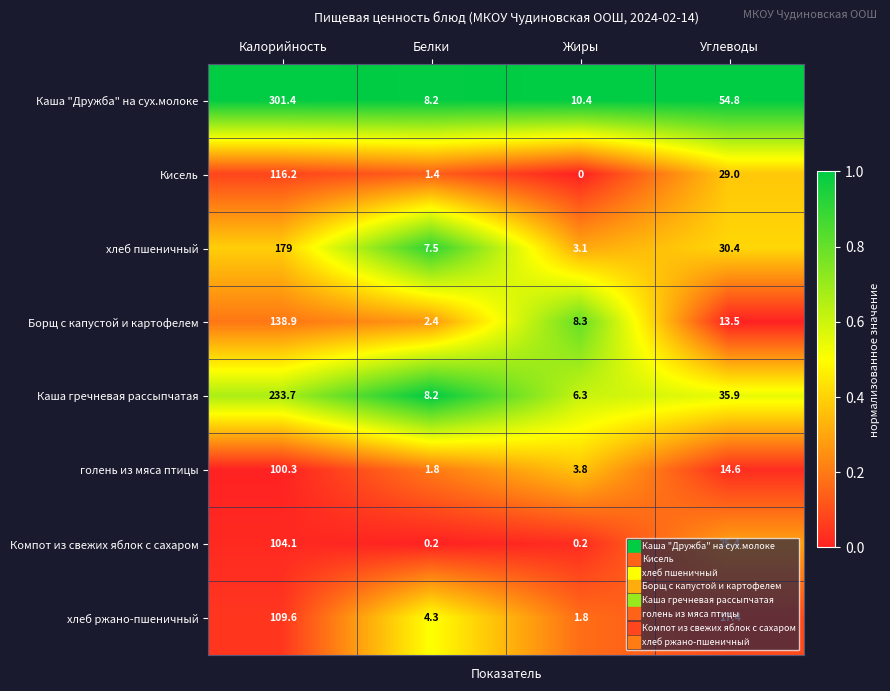

Which series has the largest range (max minus min)?

Каша "Дружба" на сух.молоке